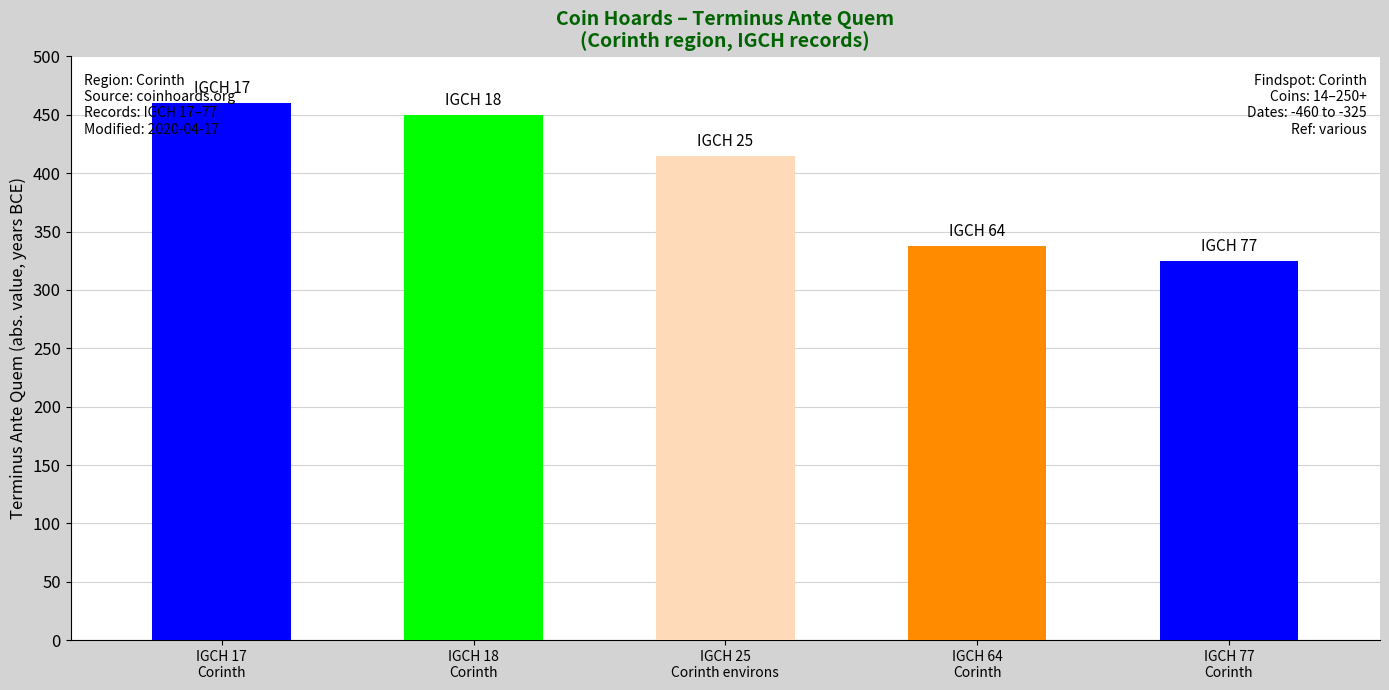

The chart shows a value of -174 at IGCH 77. True or false?

False